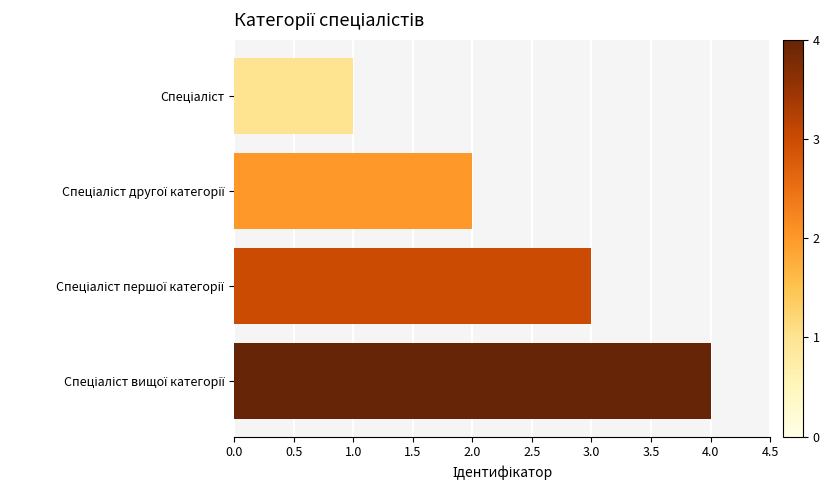

What is the maximum value shown in the chart?

4